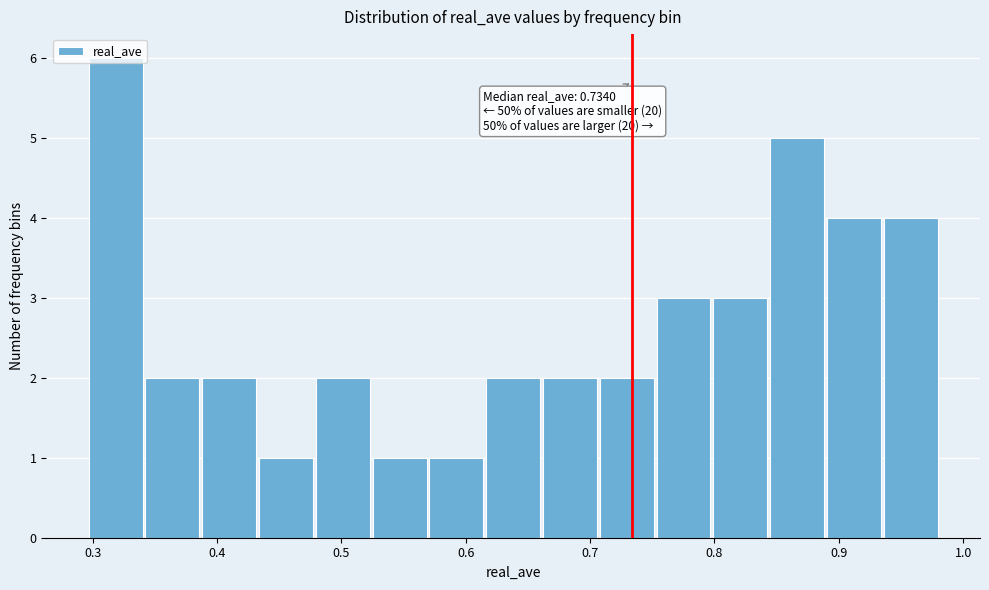

Over which range of the x-axis is the bar tallest?

0.30 to 0.34